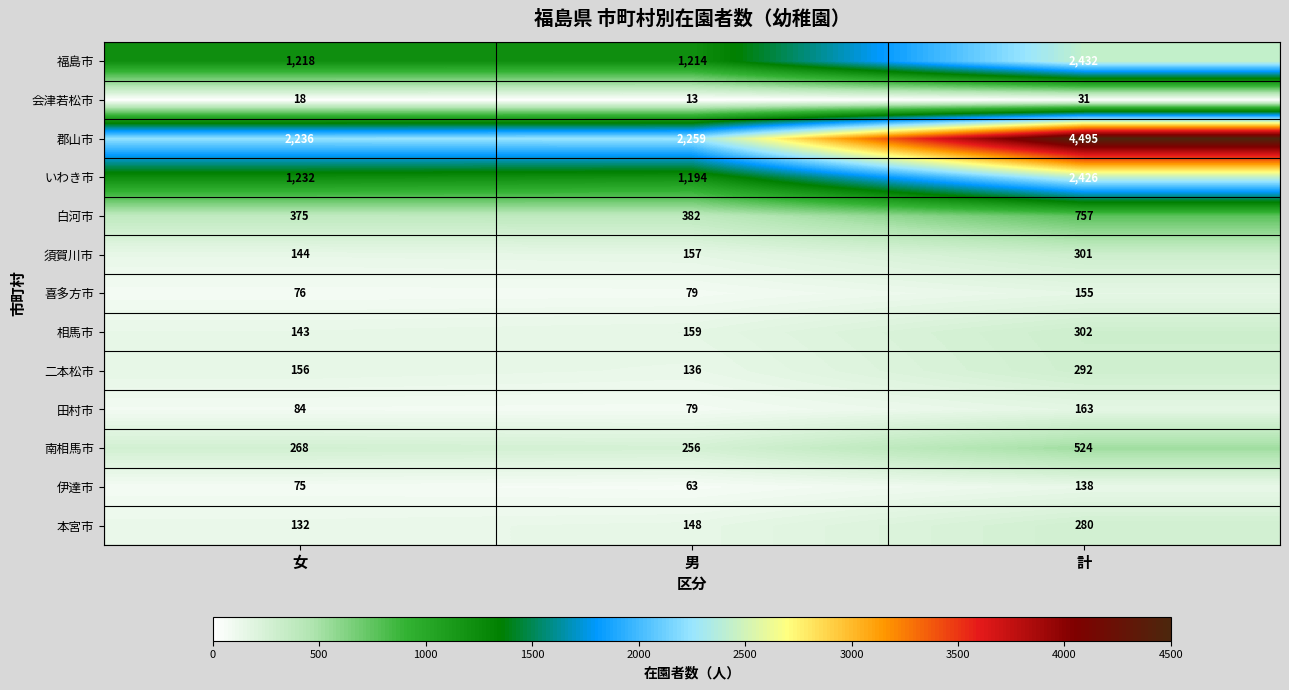

At which category is the sum across all series the highest?

計